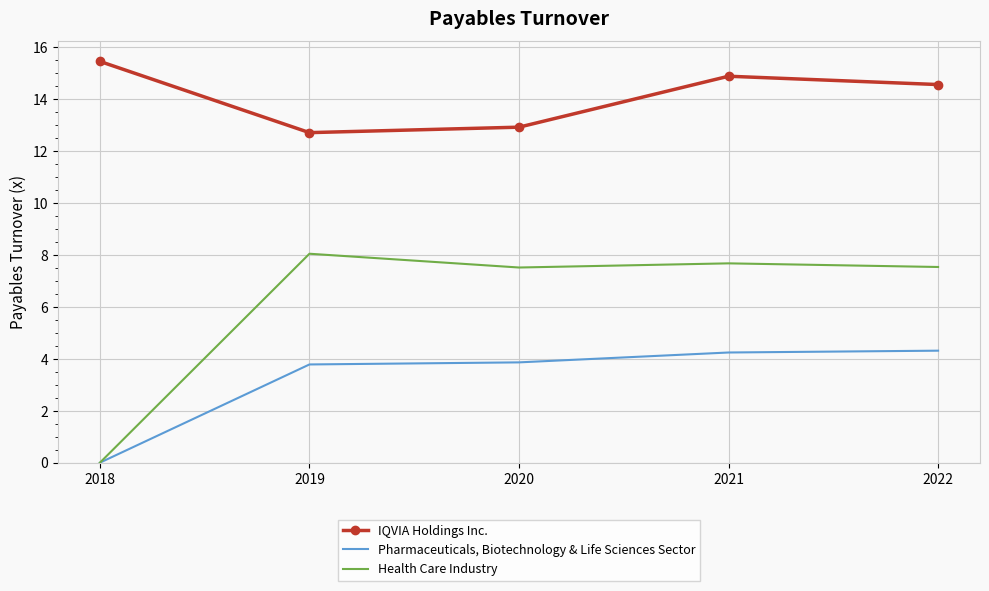

Reading left to right, transcribe all the data shown in this chart.

IQVIA Holdings Inc.: 2018=15.4	2019=12.7	2020=12.9	2021=14.9	2022=14.6
Pharmaceuticals, Biotechnology & Life Sciences Sector: 2018=0.0	2019=3.8	2020=3.9	2021=4.2	2022=4.3
Health Care Industry: 2018=0.0	2019=8.0	2020=7.5	2021=7.7	2022=7.5